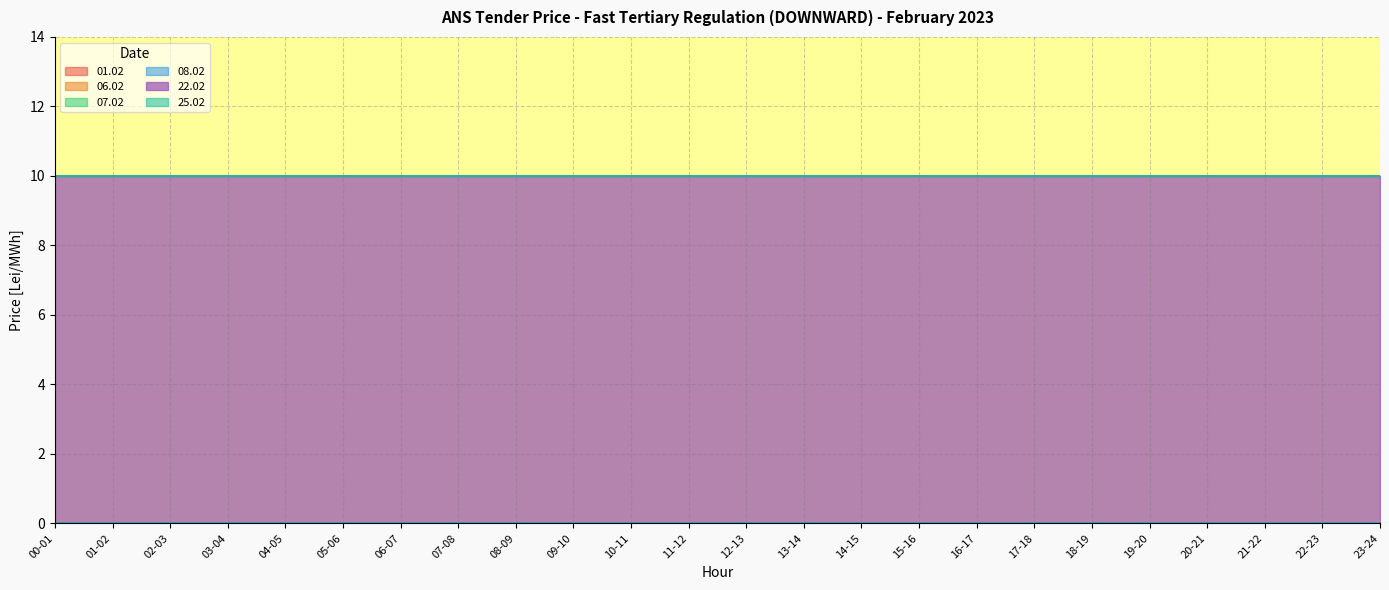

List the series in order of their peak value, highest first.

22.02, 01.02, 06.02, 07.02, 08.02, 25.02